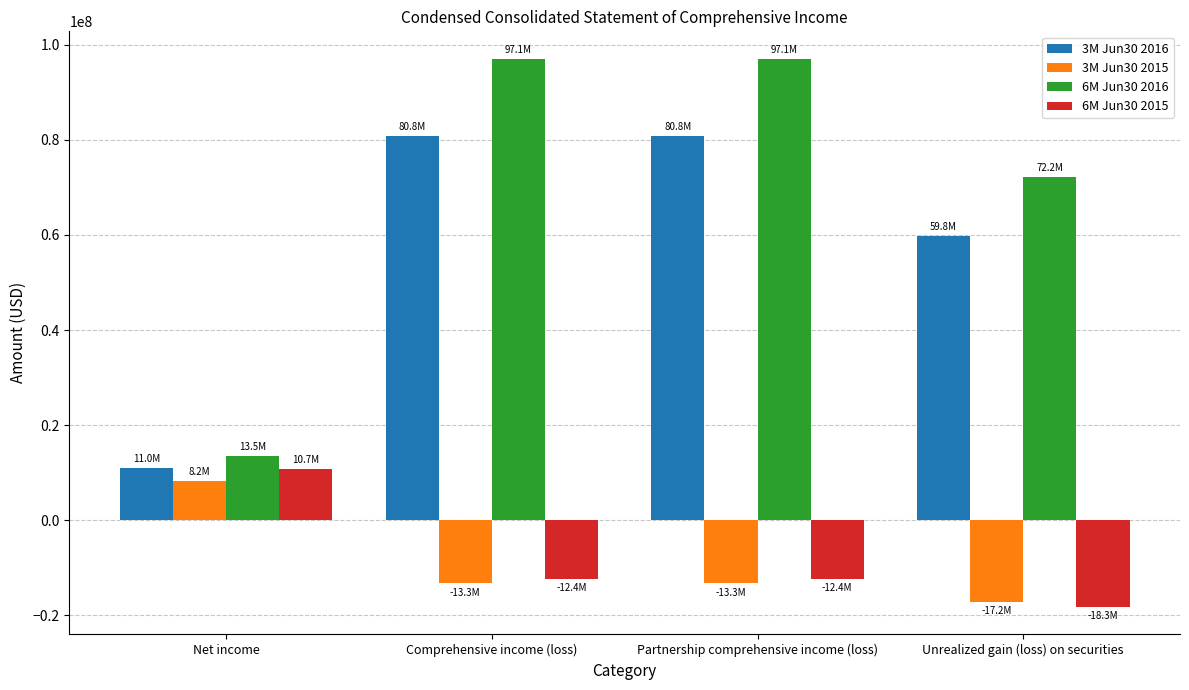

Which category has the lowest value in the 3M Jun30 2016 series?

Net income